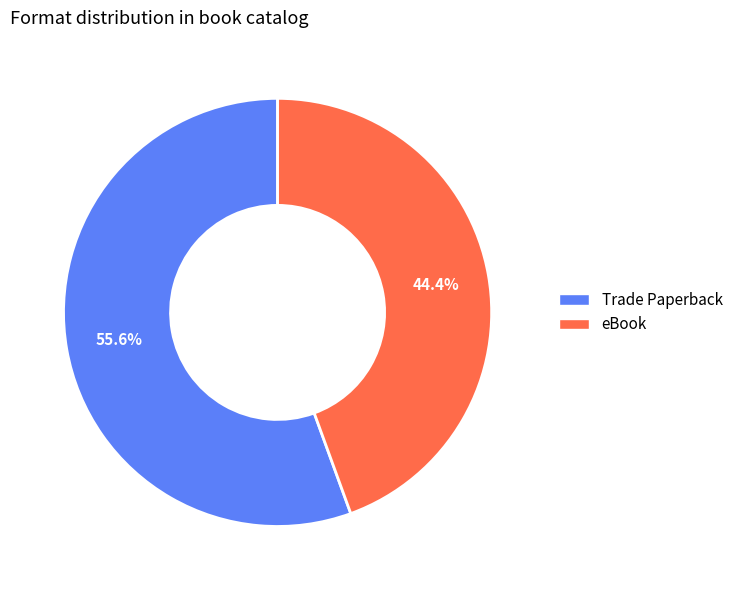

Rank the categories by value from highest to lowest.

Trade Paperback, eBook